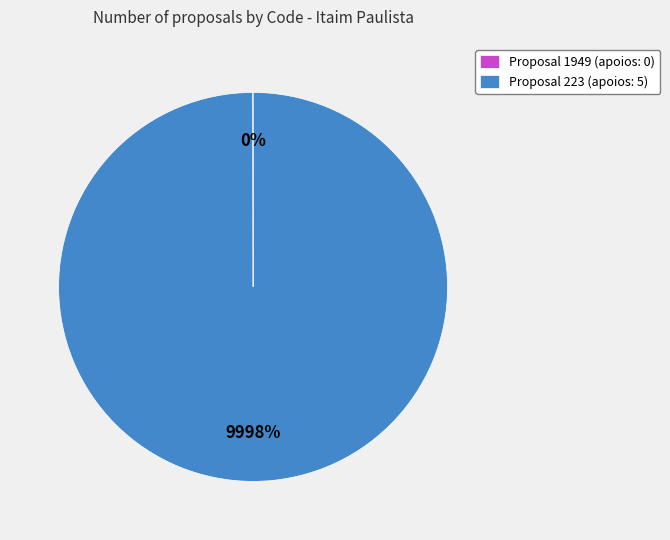

Which category has the smallest portion of the pie?

1949